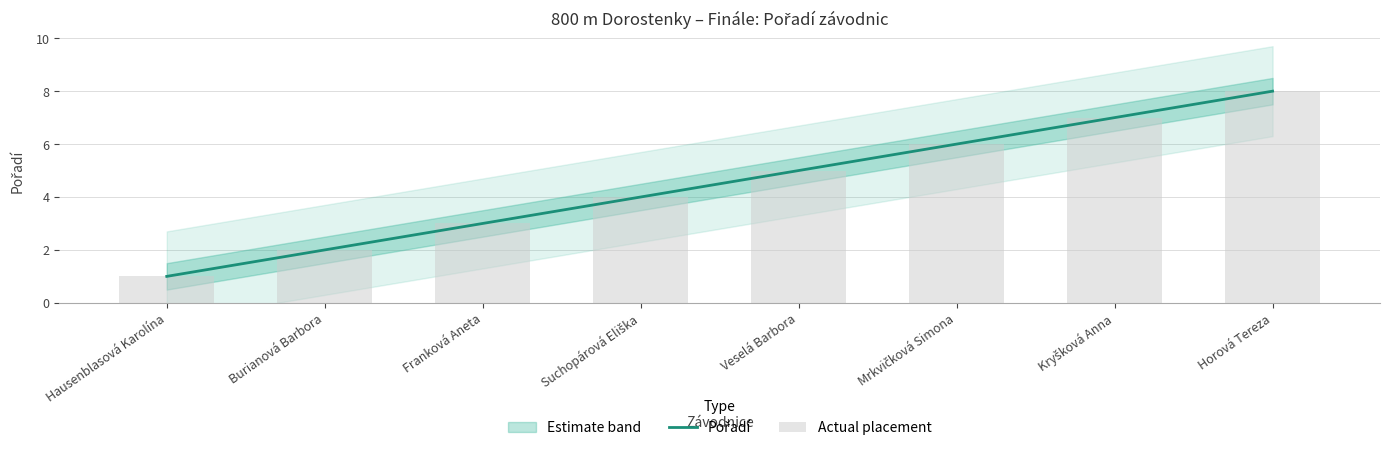

What is the approximate value of Actual placement at Franková Aneta?

3